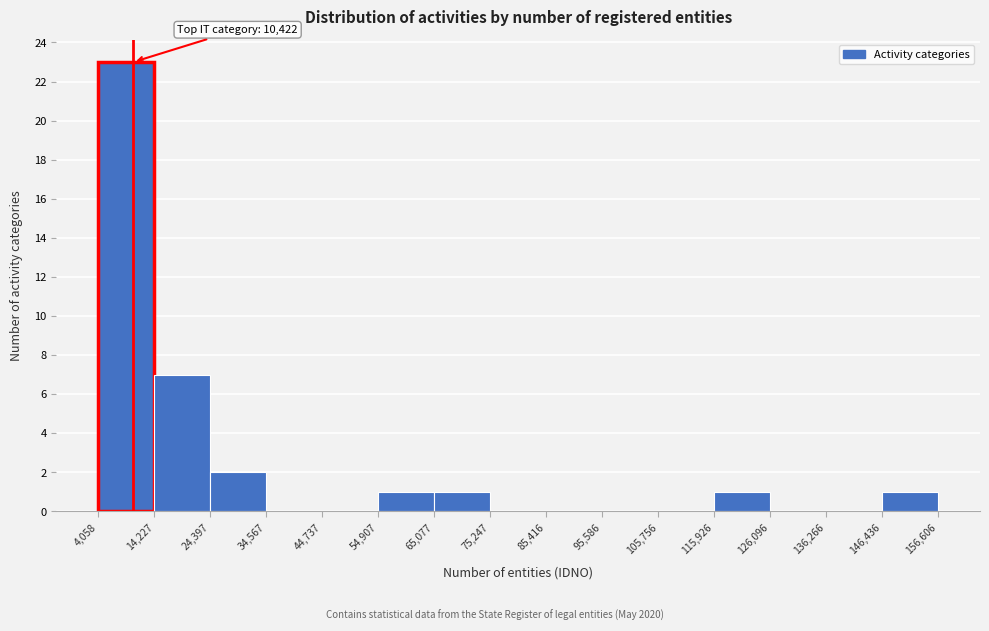

Over which range of the x-axis is the bar tallest?

4,058 to 14,227